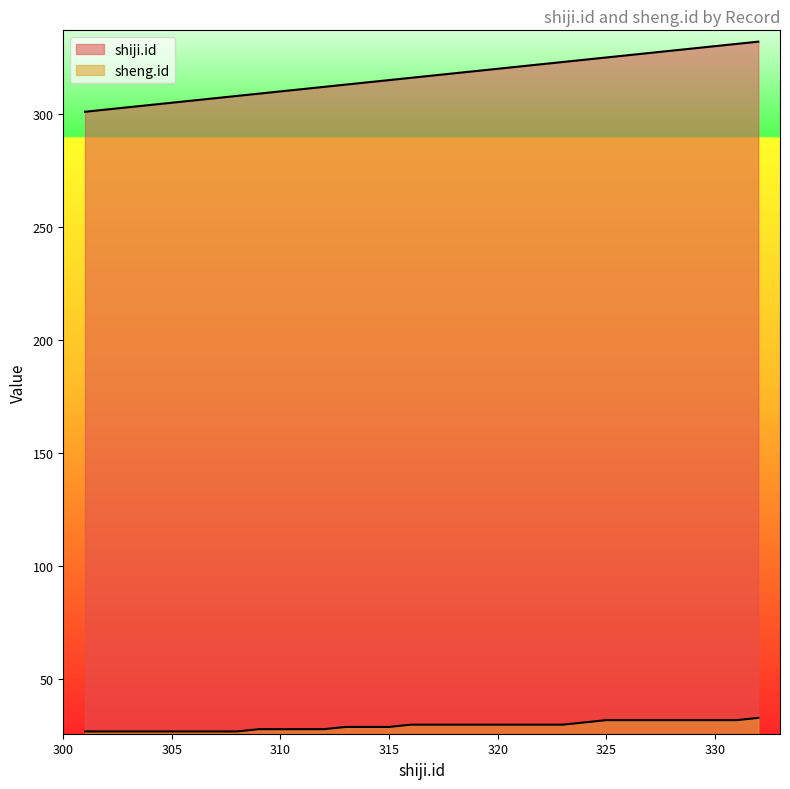

What is the average value of the sheng.id series?

29